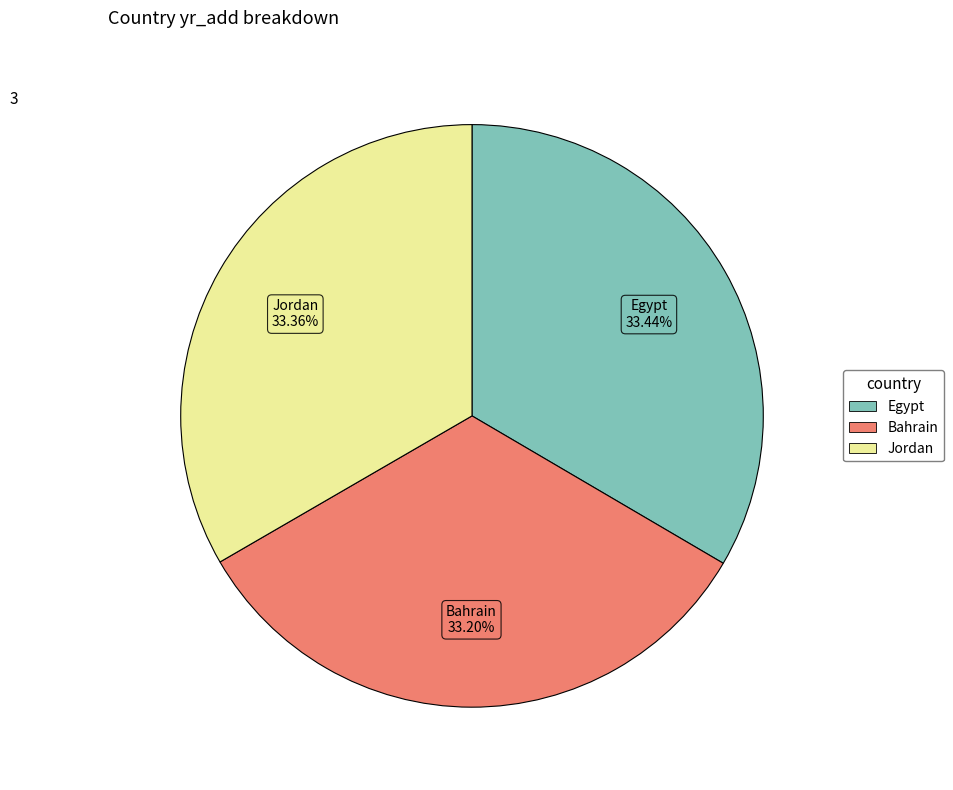

Does Egypt account for over 50% of the chart?

No